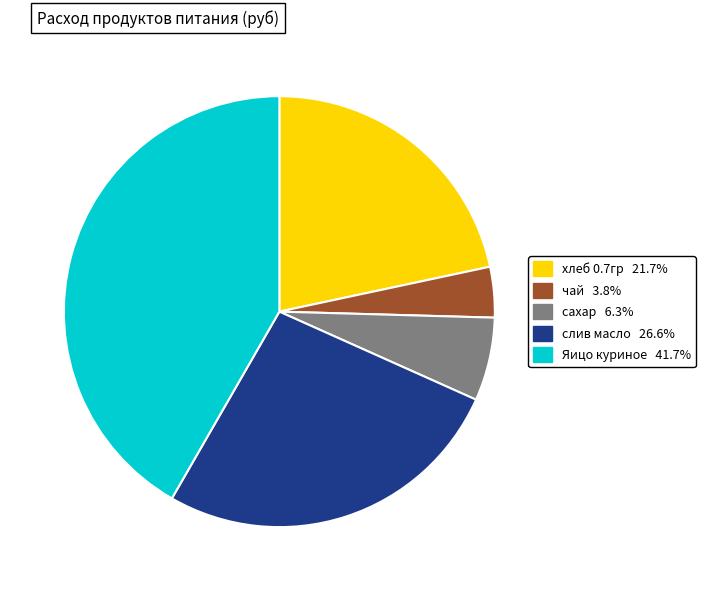

Does Яицо куриное 41.7% represent more than half of the total?

No